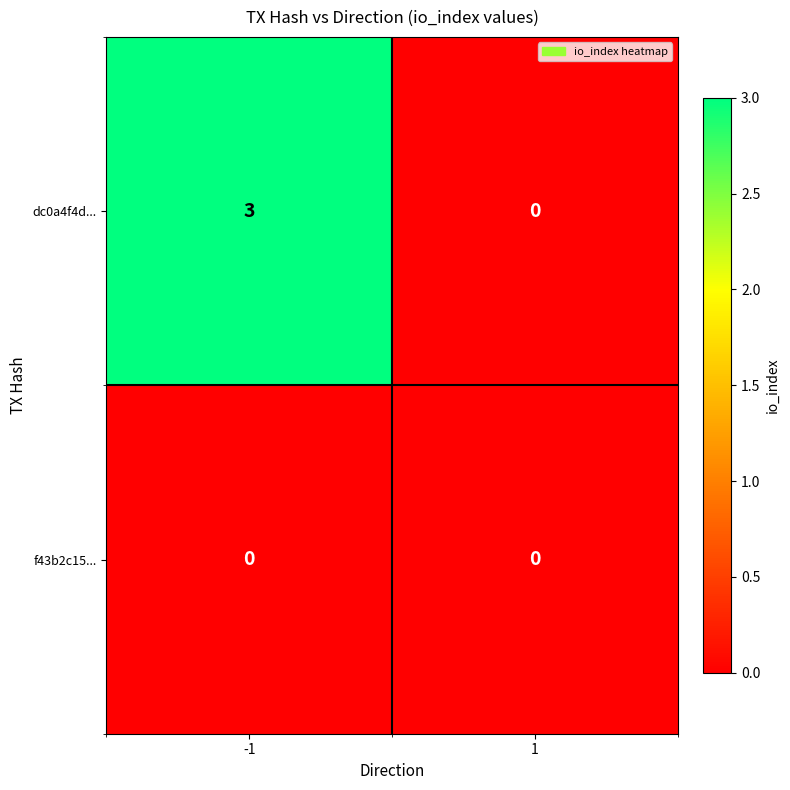

What is the spread (max minus min) of values at -1?

3